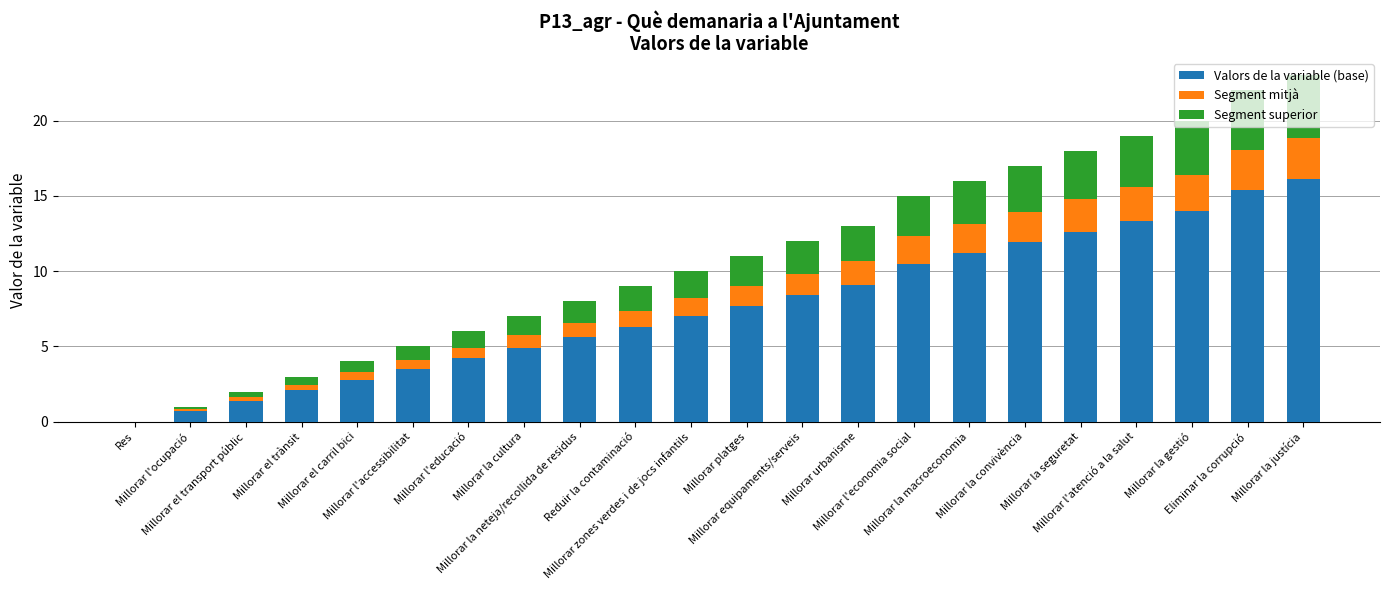

Are the bars horizontal?

No